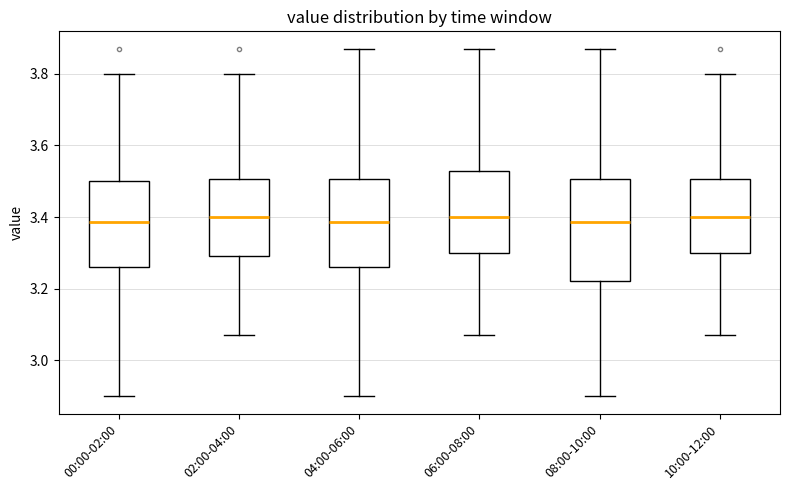

Reading left to right, transcribe this box plot: for each box, give where its median line is, the range the box spans, and where its two whiskers end, as read against the y-axis. The values are not printed on the chart, so give them approximately, as read against the axis.

00:00-02:00: median 3.38, box 3.26 to 3.50, whiskers 2.90 to 3.80
02:00-04:00: median 3.40, box 3.30 to 3.50, whiskers 3.08 to 3.80
04:00-06:00: median 3.38, box 3.26 to 3.50, whiskers 2.90 to 3.88
06:00-08:00: median 3.40, box 3.30 to 3.54, whiskers 3.08 to 3.88
08:00-10:00: median 3.38, box 3.22 to 3.50, whiskers 2.90 to 3.88
10:00-12:00: median 3.40, box 3.30 to 3.50, whiskers 3.08 to 3.80